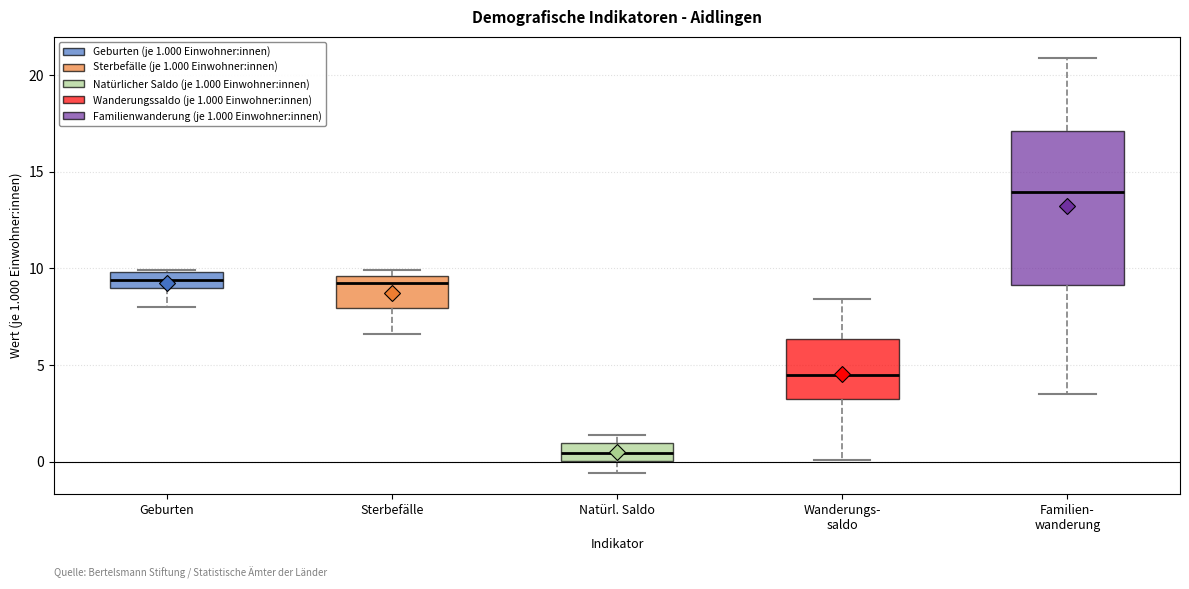

Reading left to right, read every box against the y-axis: the position of its median line, the range the box covers, and the ends of its whiskers. The values are not printed on the chart, so give them approximately, as read against the axis.

Geburten: median 9.5, box 9.0 to 10.0, whiskers 8.0 to 10.0
Sterbefälle: median 9.5 (just below the box's upper edge), box 8.0 to 9.5, whiskers 6.5 to 10.0
Natürl. Saldo: median 0.5, box 0.0 to 1.0, whiskers -0.5 to 1.5
Wanderungs- saldo: median 4.5, box 3.5 to 6.5, whiskers 0.0 to 8.5
Familien- wanderung: median 14.0, box 9.0 to 17.0, whiskers 3.5 to 21.0